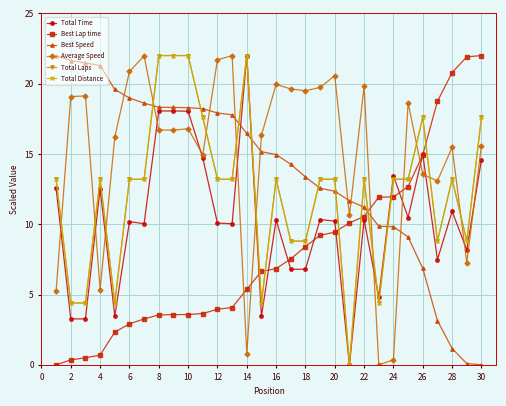

True or false: Total Time has more than 1 points higher than both neighbors.

True